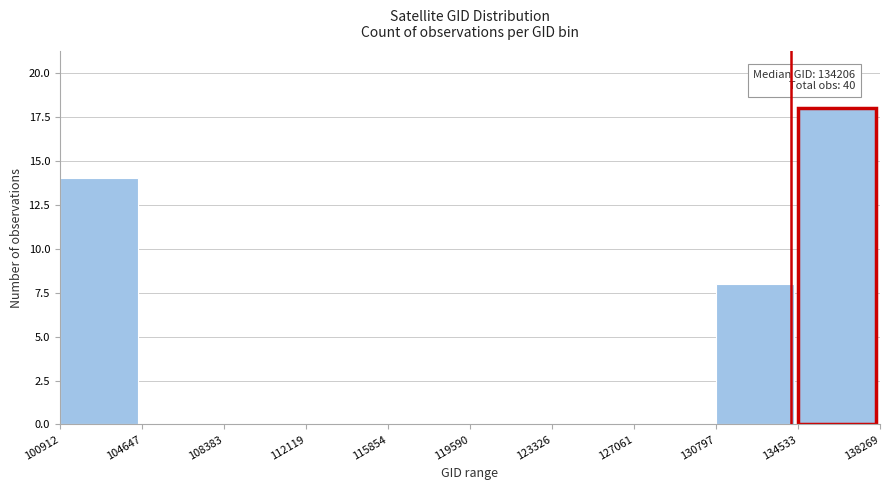

Over which range of the x-axis is the bar tallest?

134533 to 138269